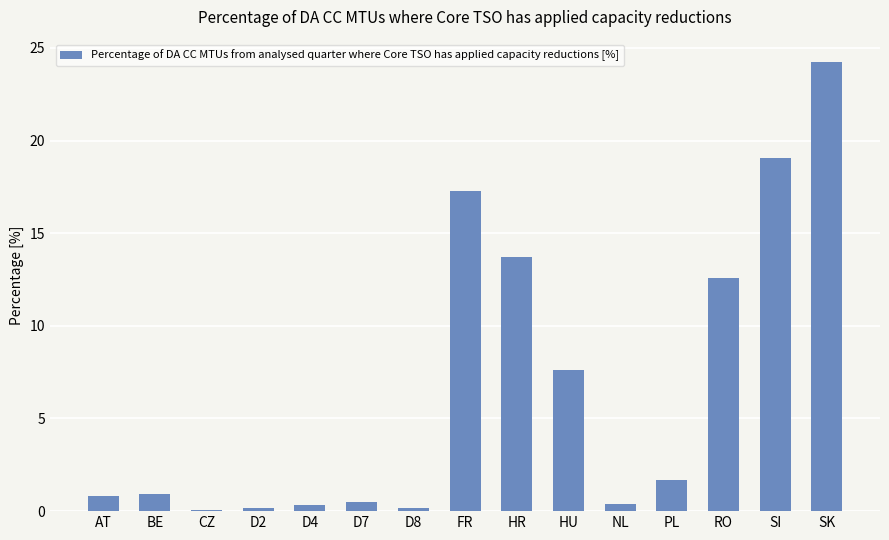

Between D2 and RO, which is larger?

RO